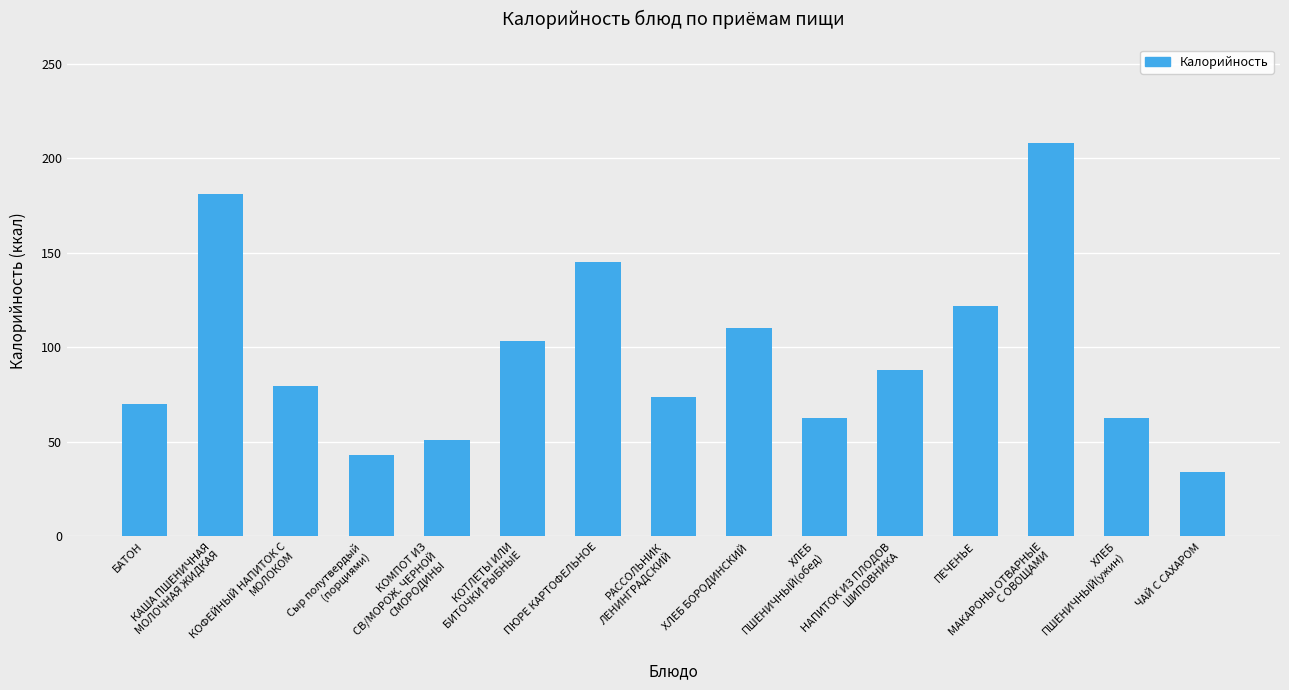

What is the approximate value at РАССОЛЬНИК
ЛЕНИНГРАДСКИЙ?

73.6